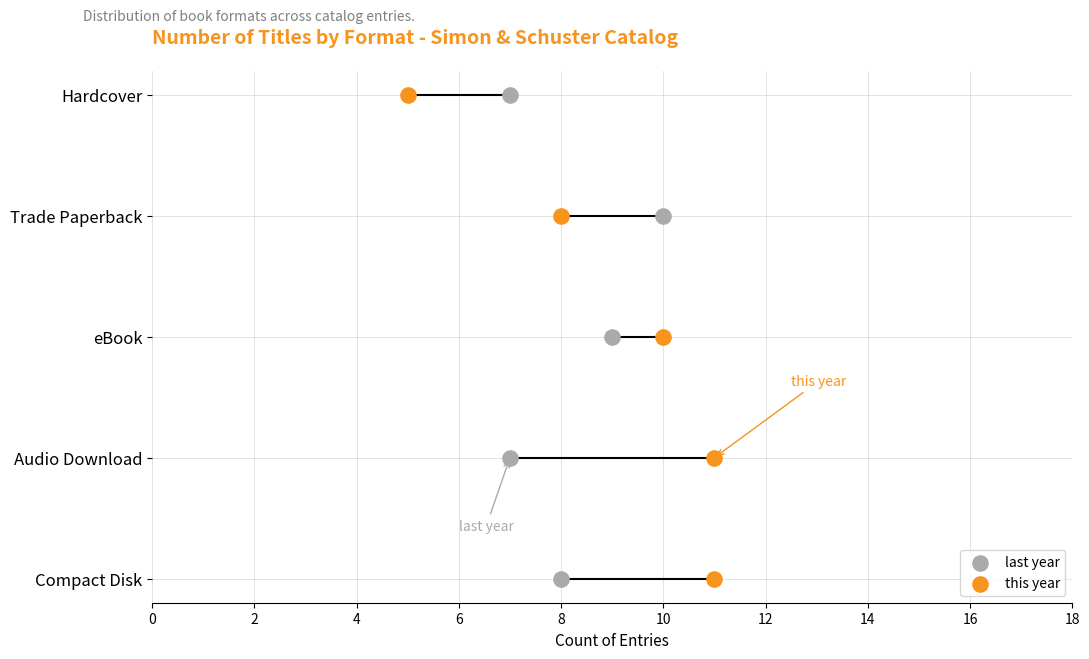

Which series has the widest spread of Y values?

last year